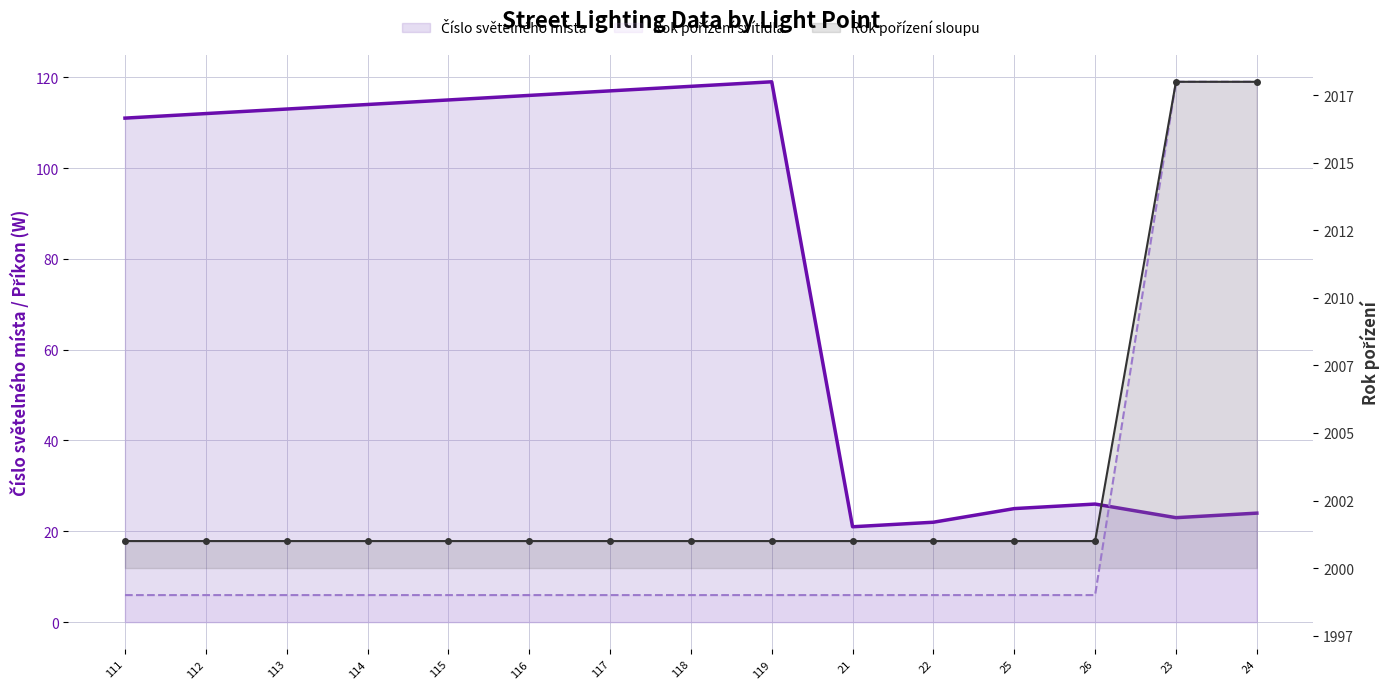

What position from the left is 116?

6